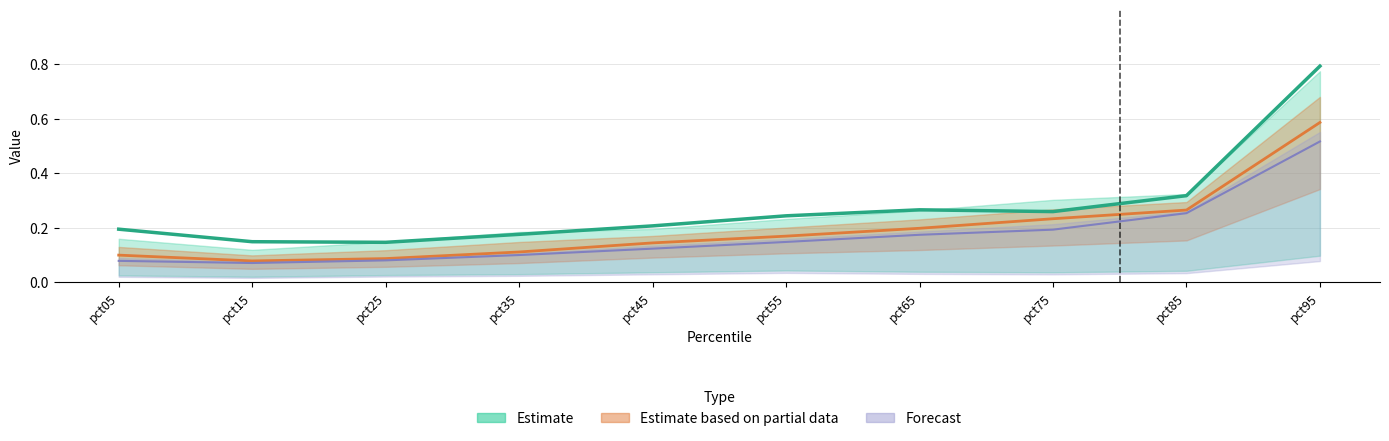

True or false: Estimate and Estimate based on partial data cross at least once.

False